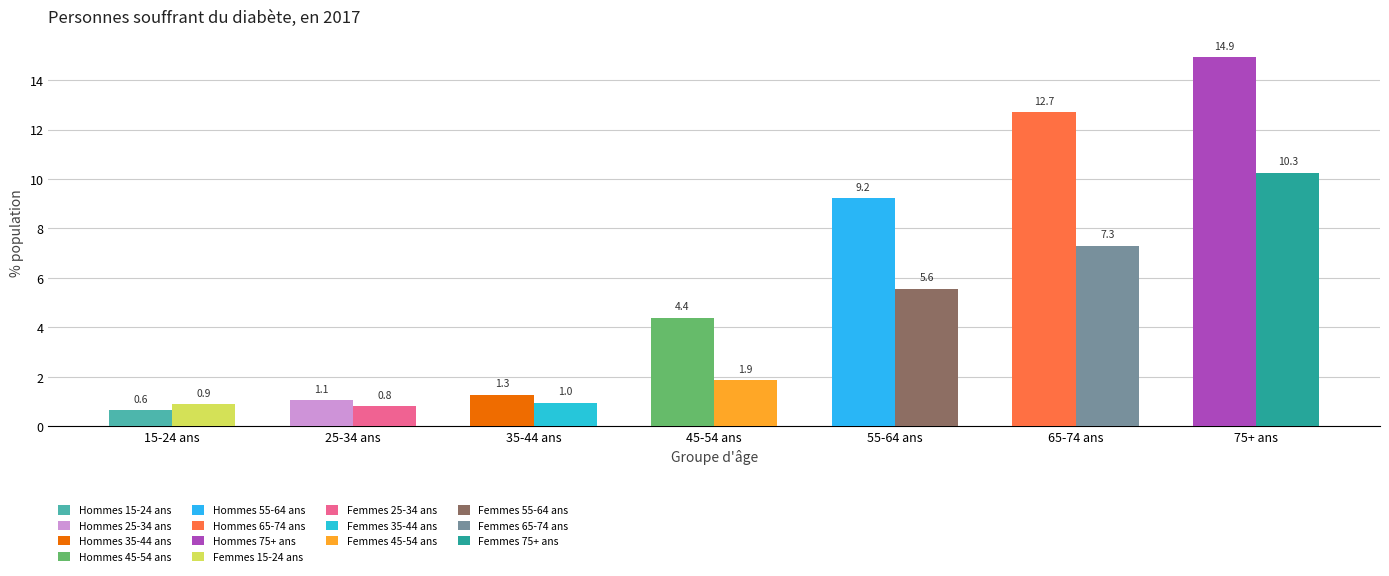

What is the label of the 5th bar from the left?

55-64 ans